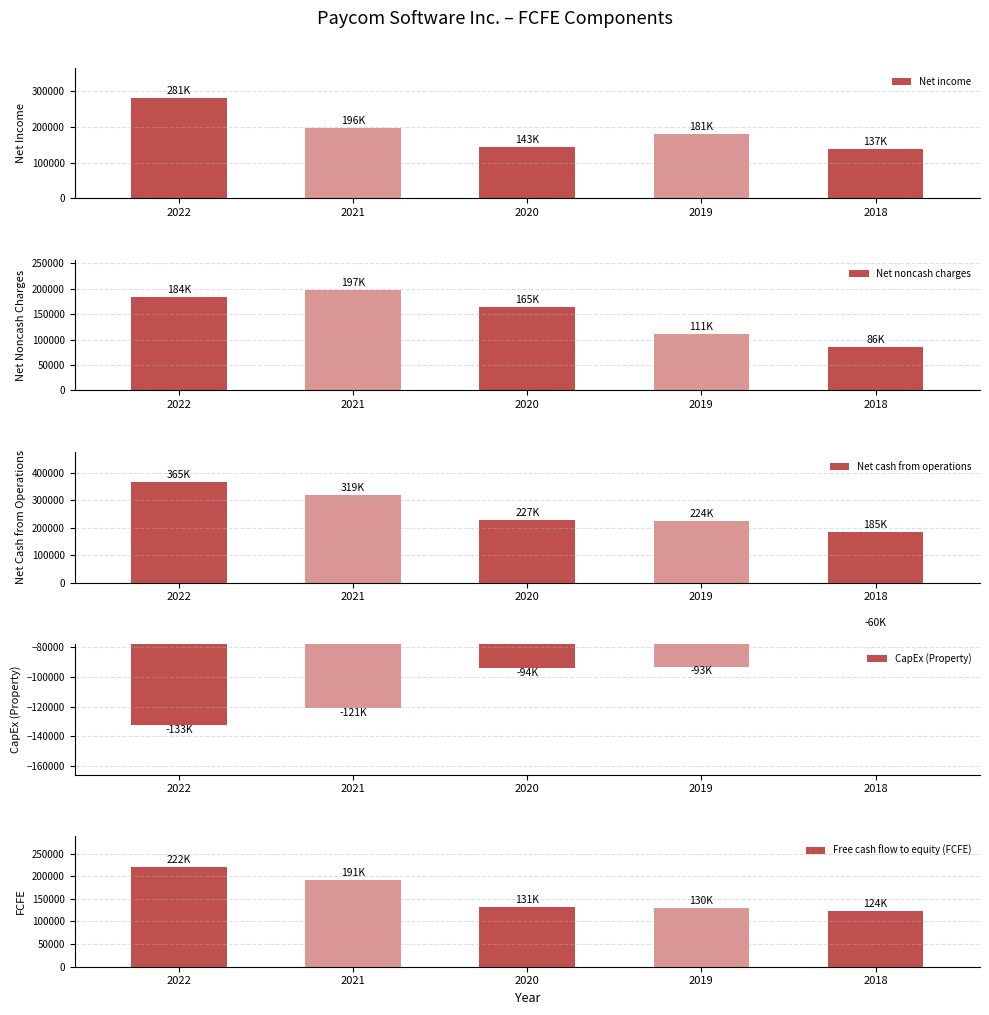

At which category is the sum across all series the highest?

2022